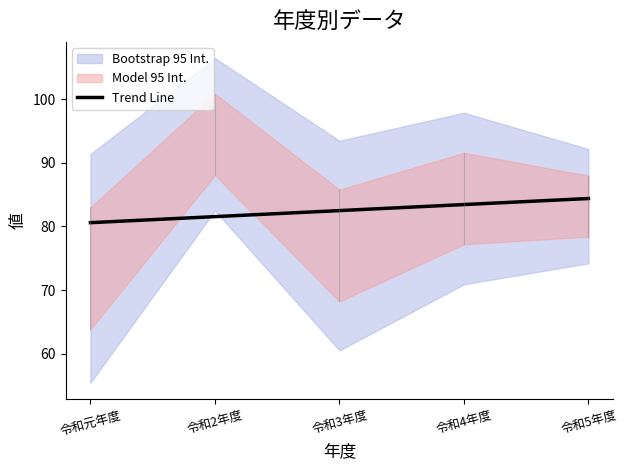

How many data points are above 83?

3